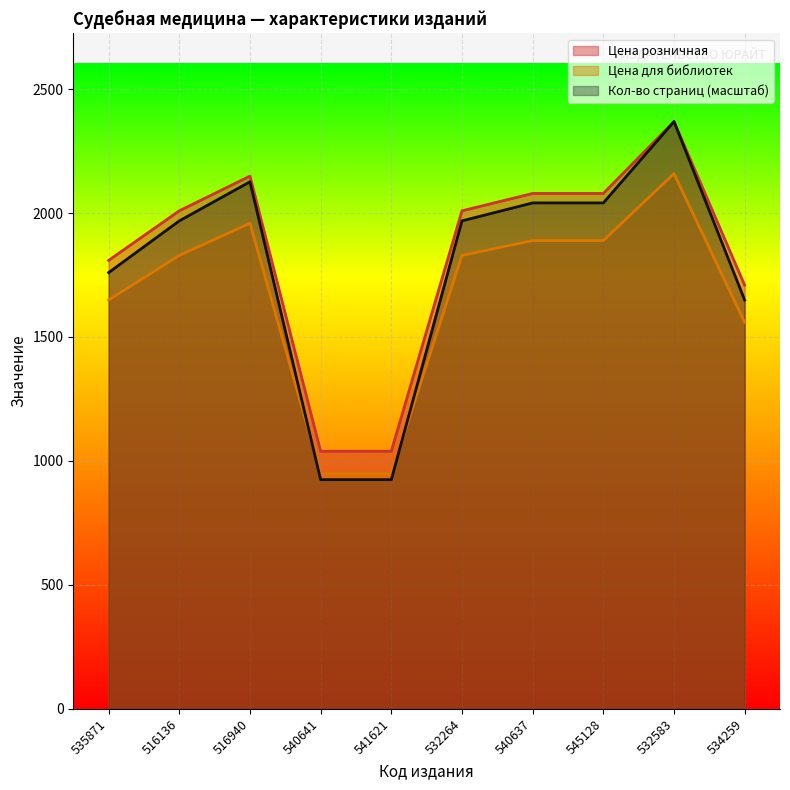

At how many categories does at least one series exceed 1876?

6